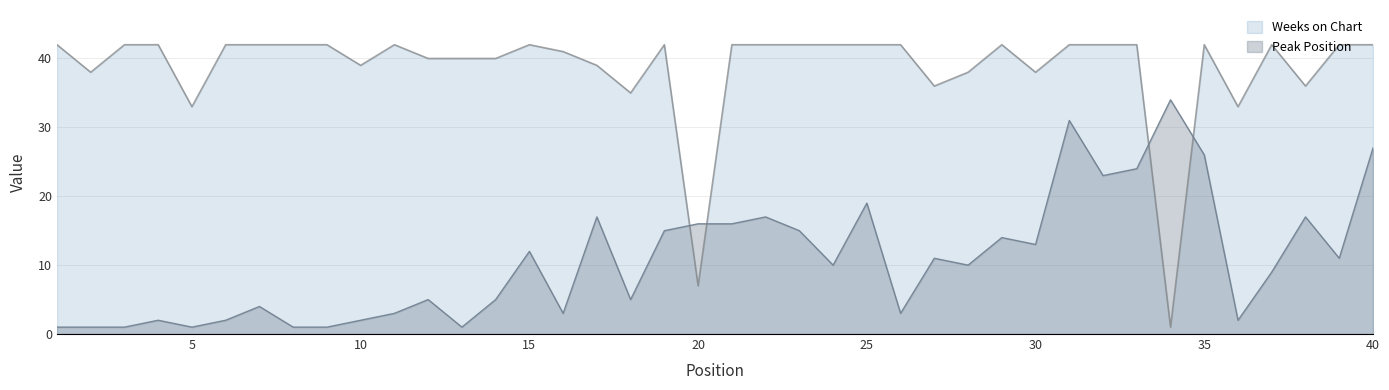

How many values in the Peak Position series are below 10?

19